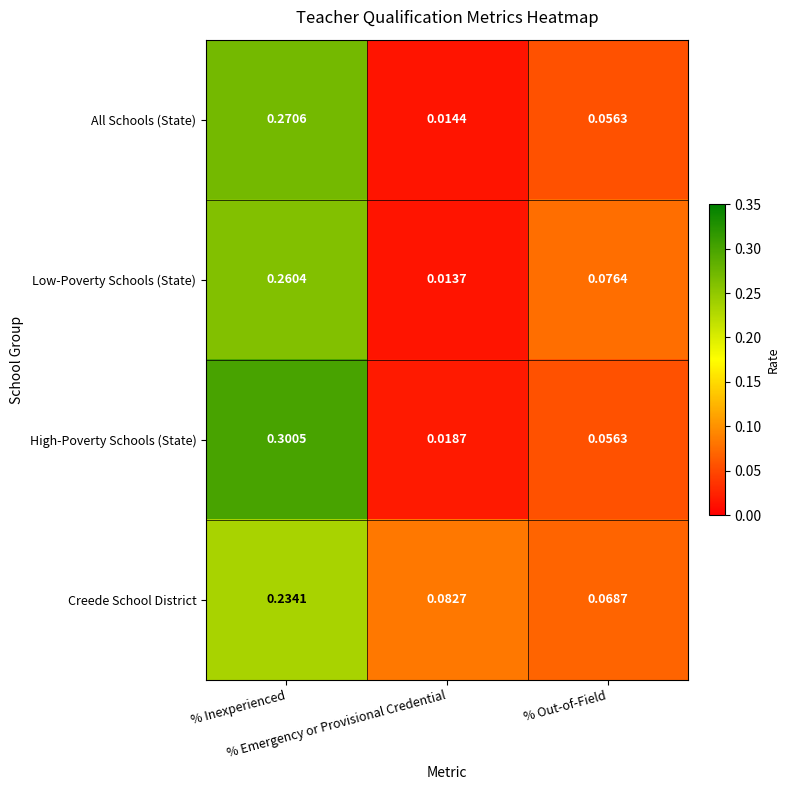

At how many categories does at least one series exceed 0?

3